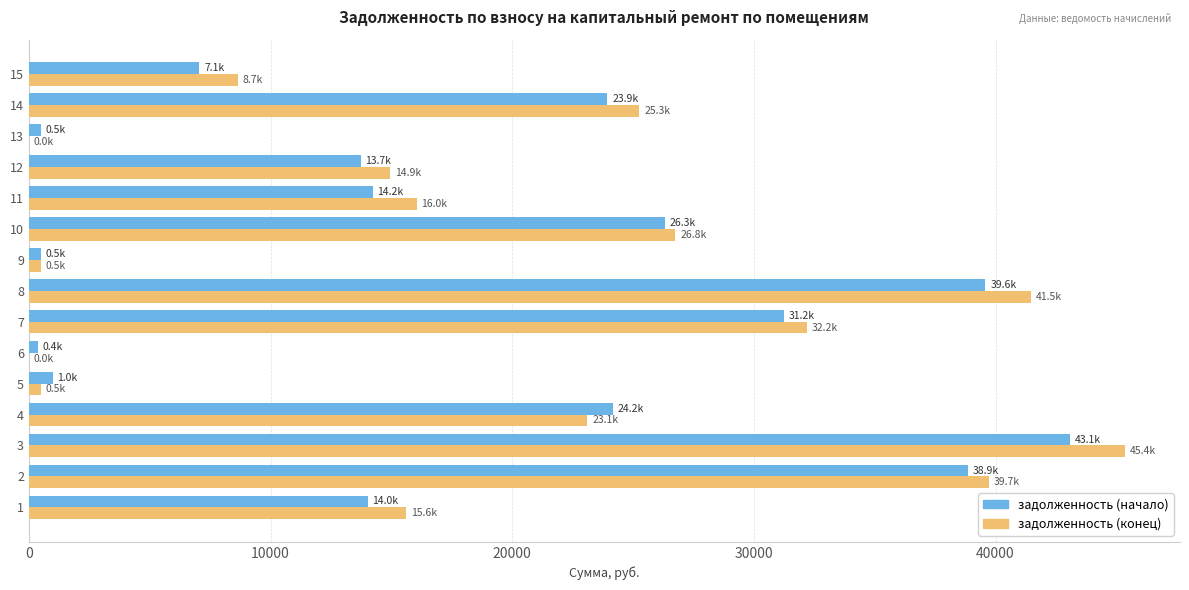

Which series changed the most between 8 and 11?

задолженность (конец)